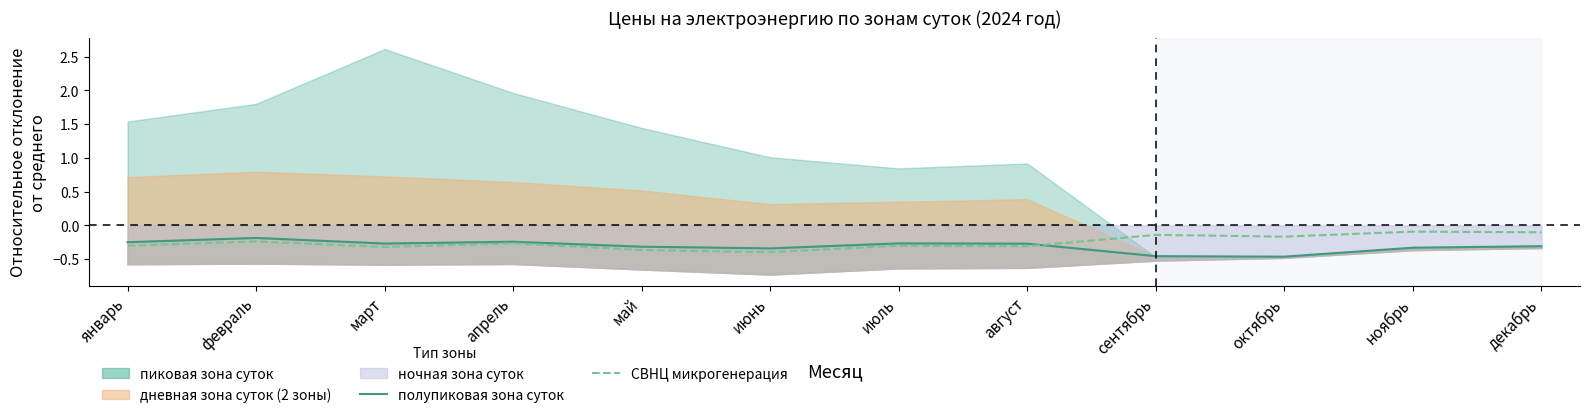

True or false: СВНЦ микрогенерация has a value of -0.1 at декабрь.

True